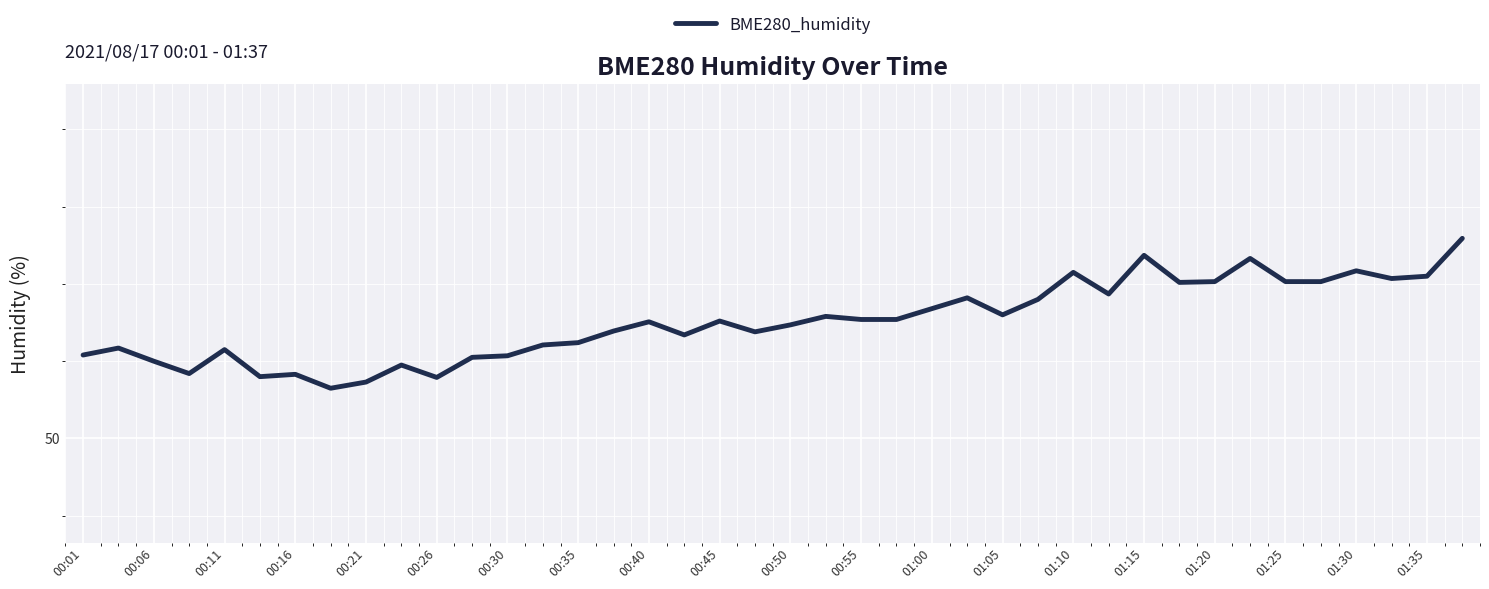

Is this an area chart (filled region under the line)?

No